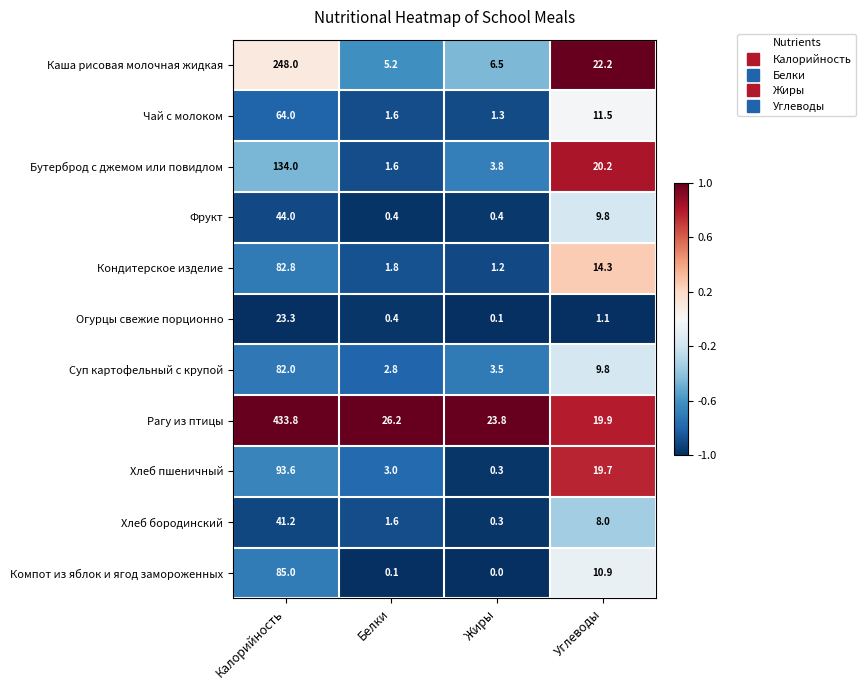

Which category has the lowest value across all series?

Жиры